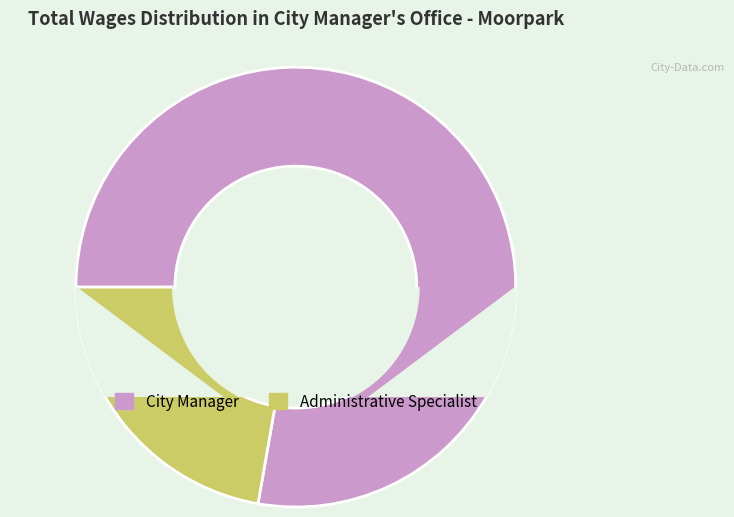

What is the ratio of the value at Administrative Specialist to the value at City Manager?

0.3